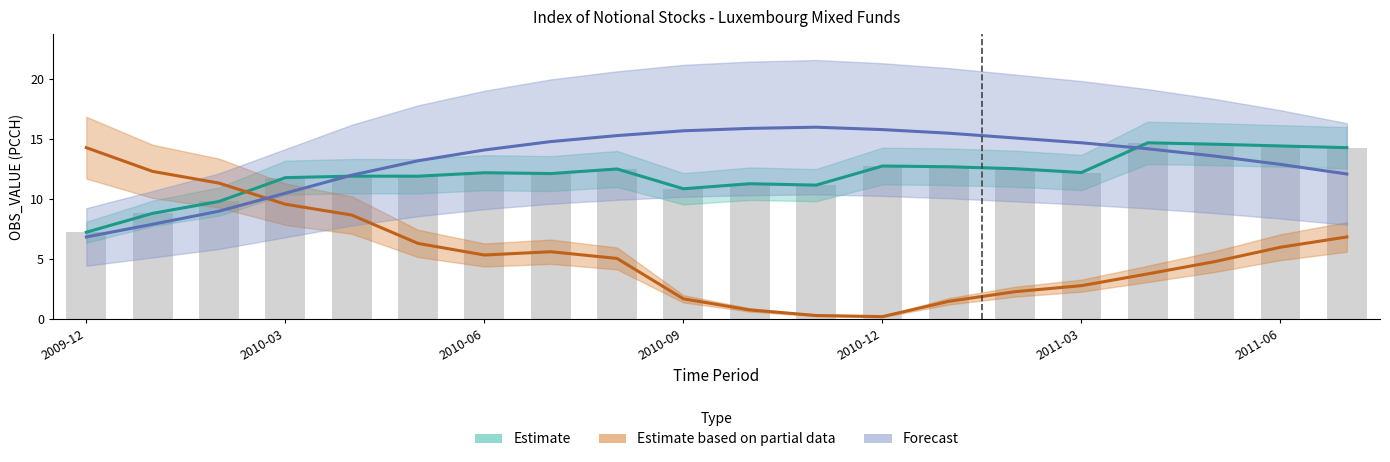

What is the approximate value of Estimate at 19?

14.3